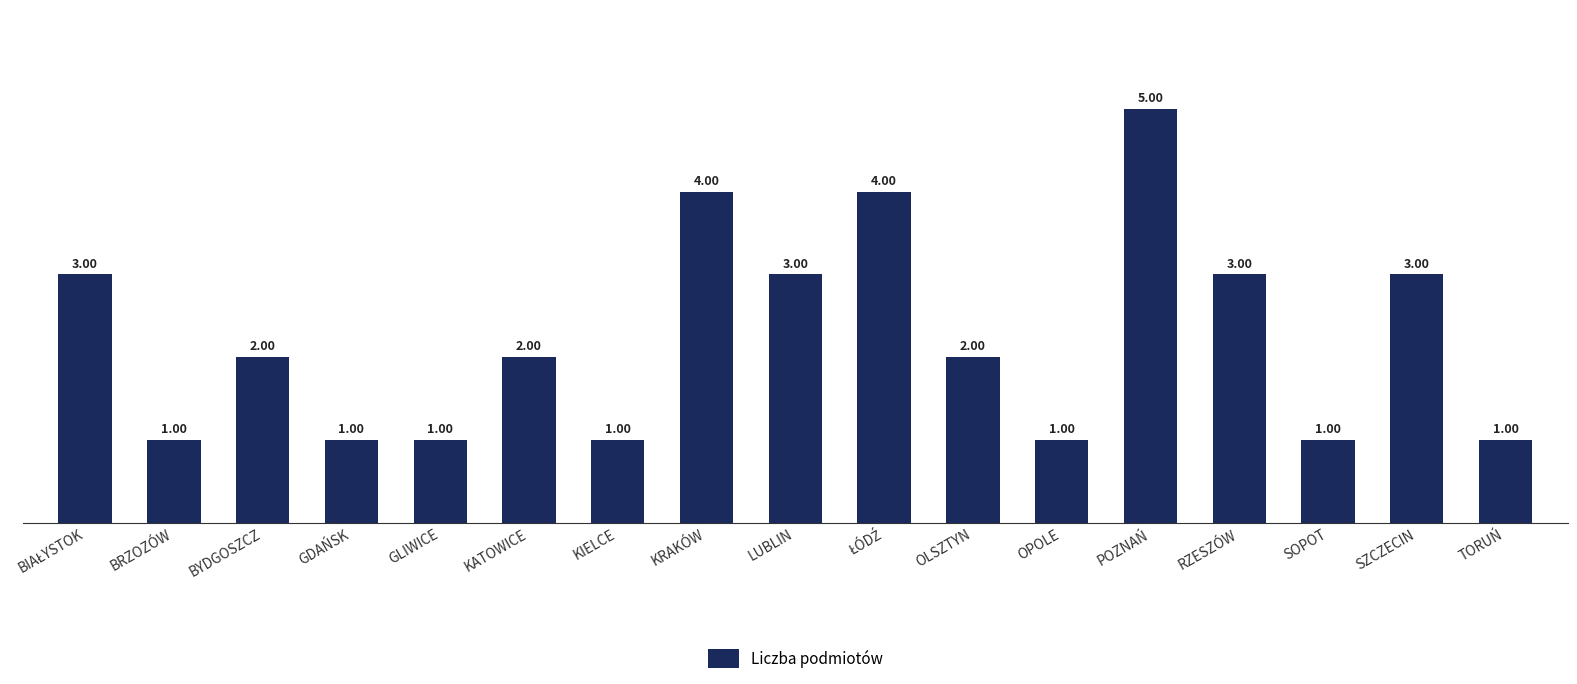

What is the label of the 2nd bar from the left?

BRZOZÓW